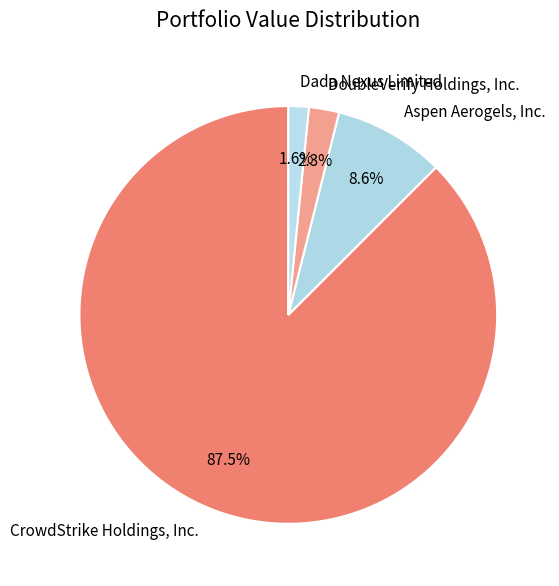

Is it true that DoubleVerify Holdings, Inc. is 2% of the pie?

True